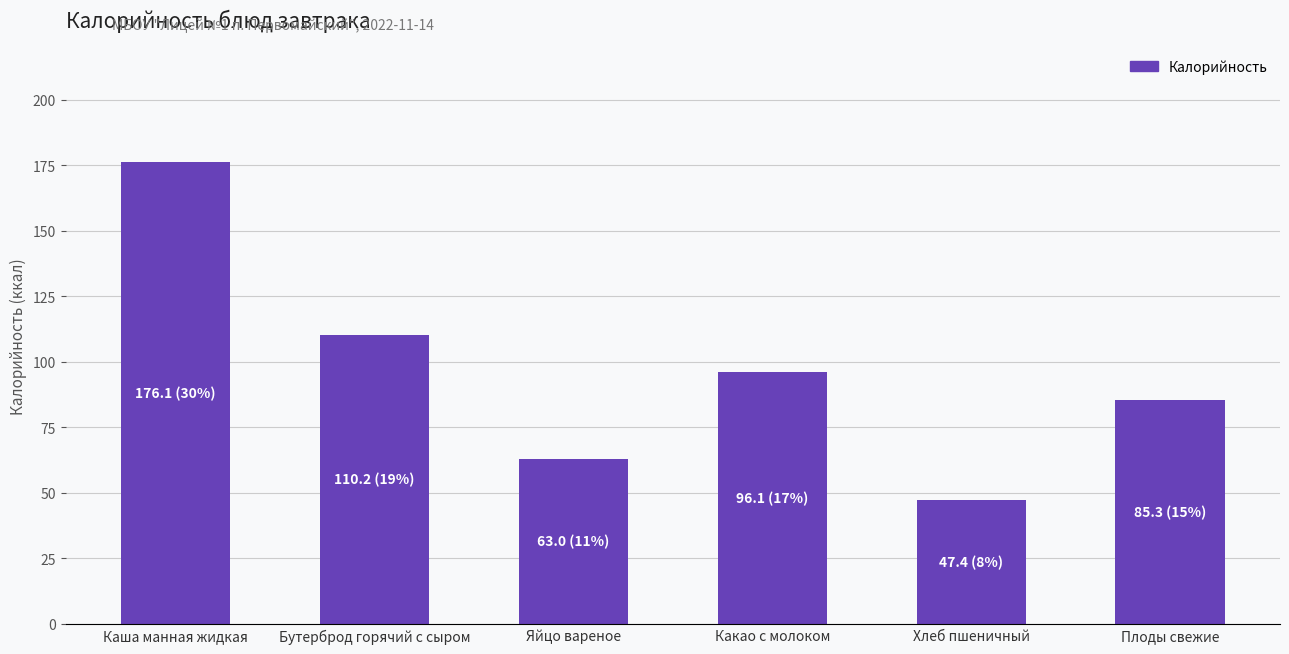

Reading left to right, transcribe all the data shown in this chart.

176.1	110.2	63.0	96.1	47.4	85.3